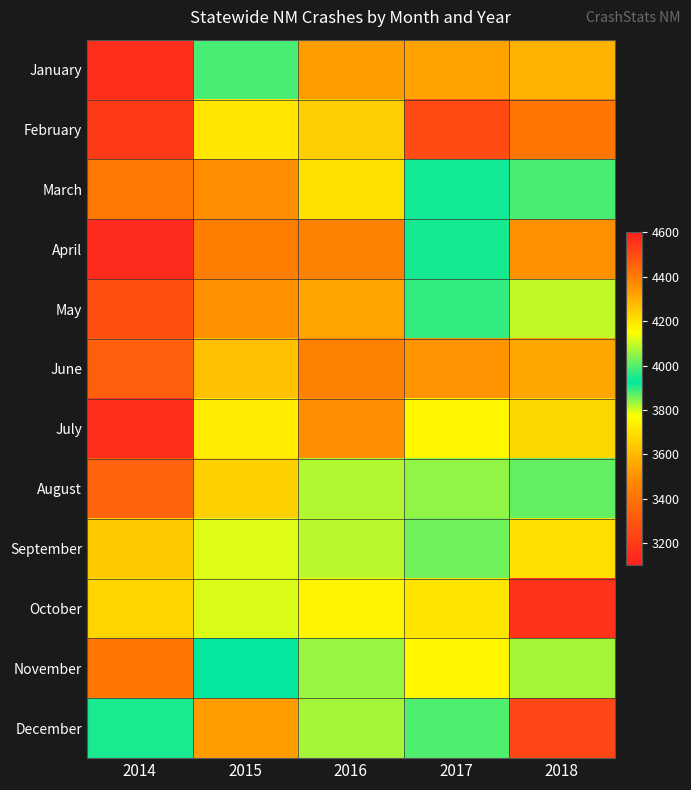

What is the maximum value shown in the chart?

4554